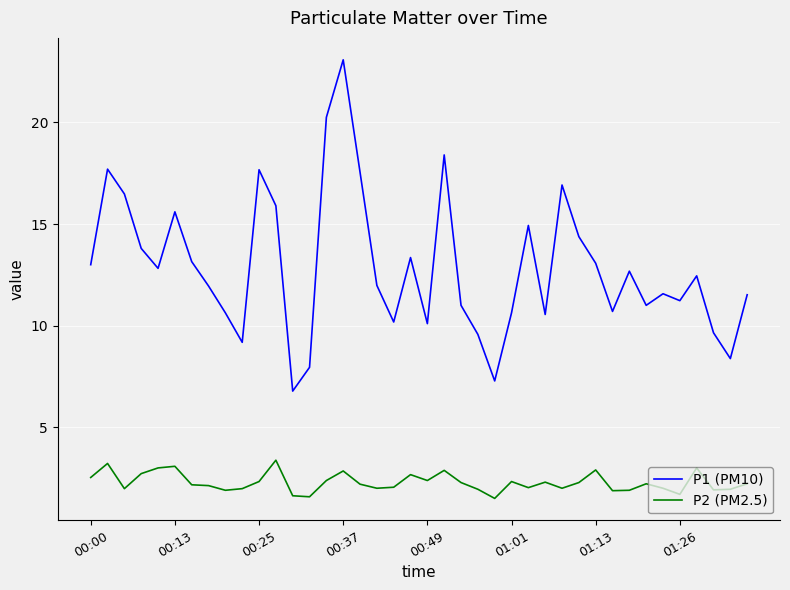

What is the minimum value shown in the chart?

1.5